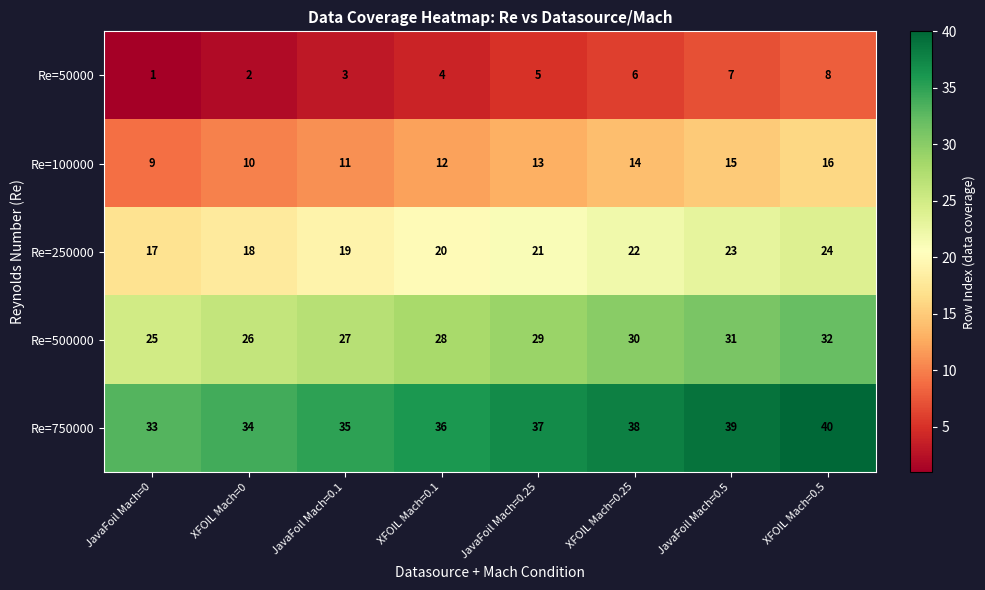

Which series has the largest total across all categories?

Re=750000